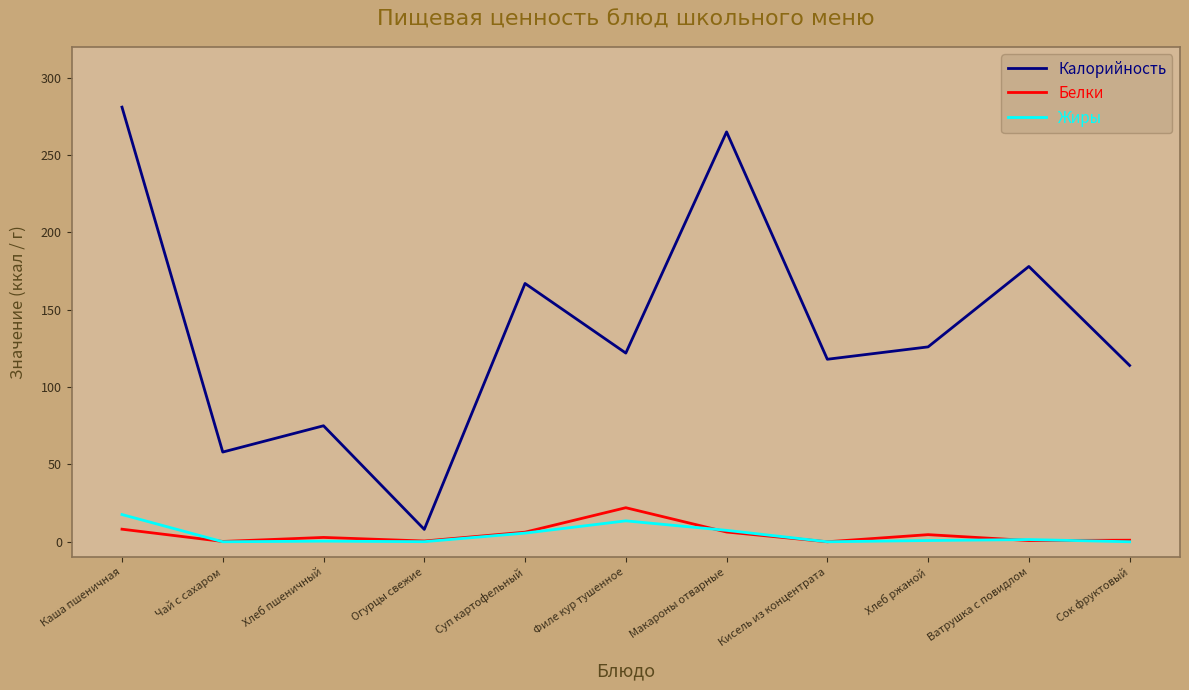

At which label does Калорийность reach its minimum?

Огурцы свежие